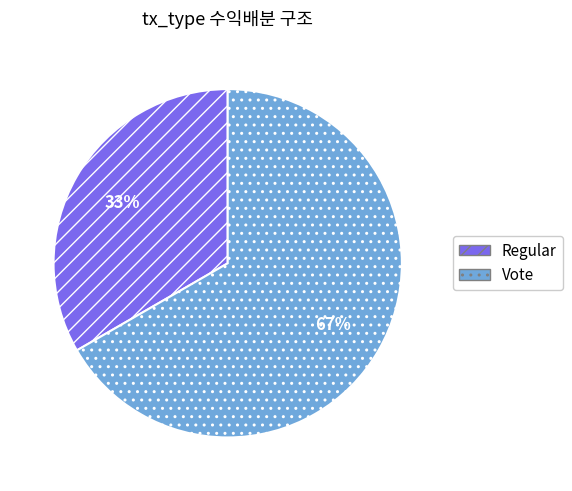

Is there a majority slice in this chart?

Yes